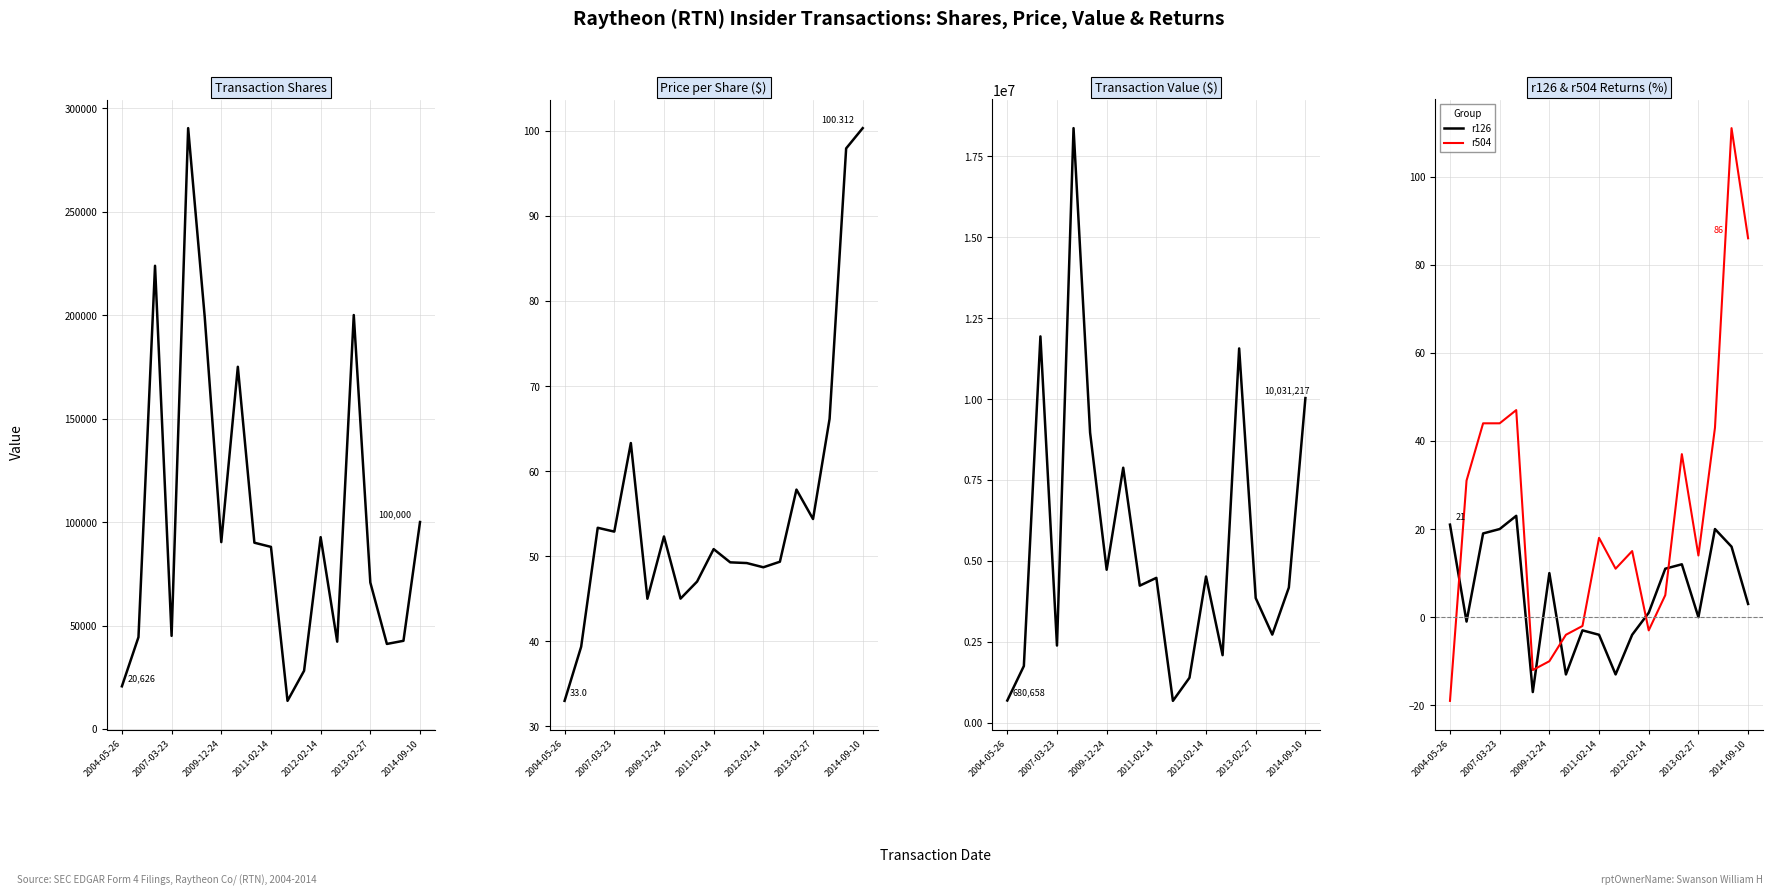

What is the total value across all series at 2004-05-26?

701319.0